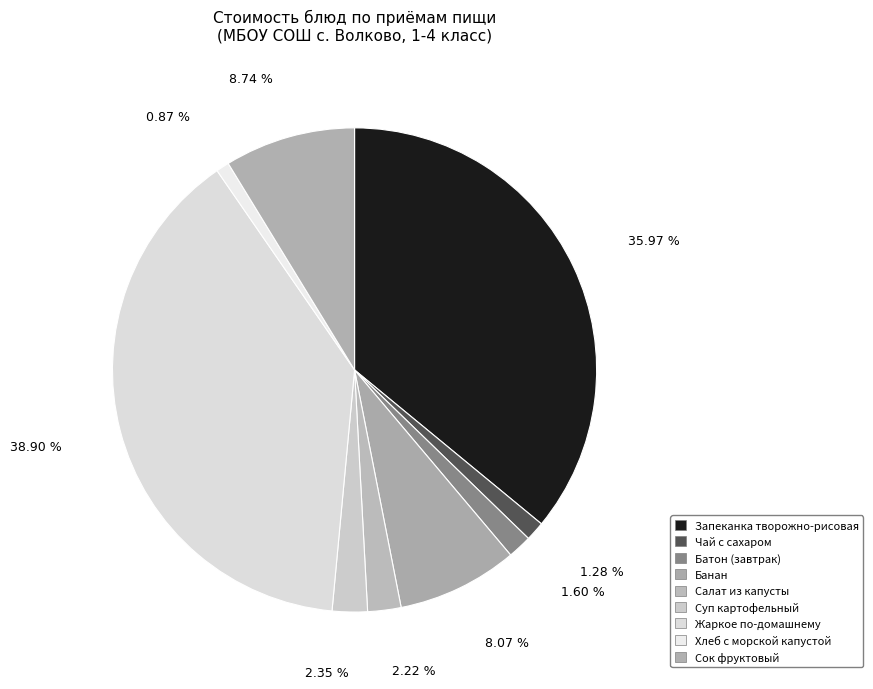

What is the ratio of the value at Сок фруктовый to the value at Банан?

1.1